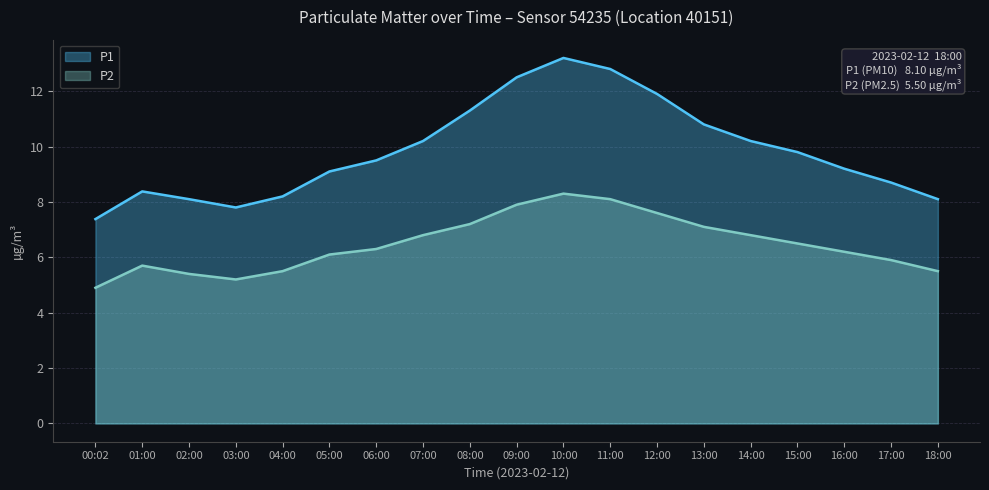

At which category is the sum across all series the highest?

10:00